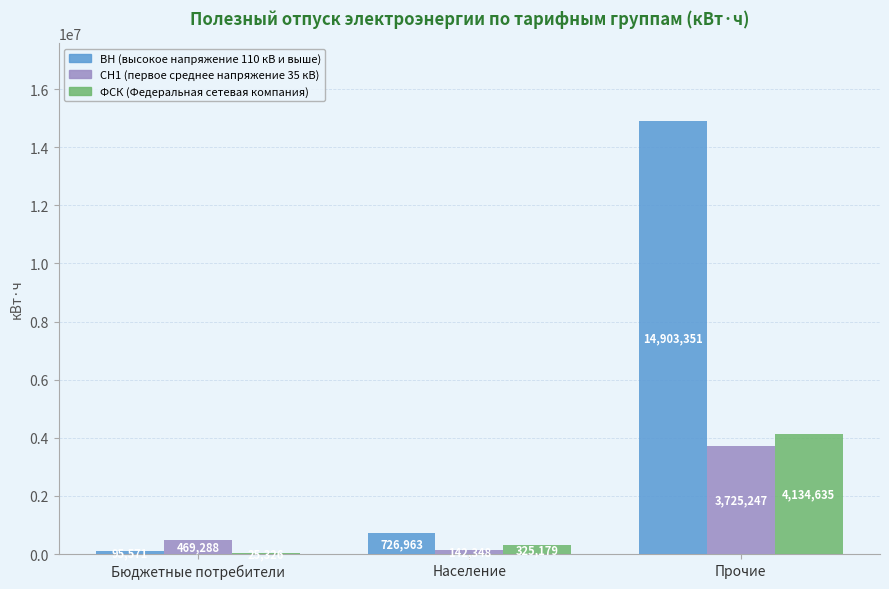

At which label does ФСК (Федеральная сетевая компания) first exceed 325178?

Население